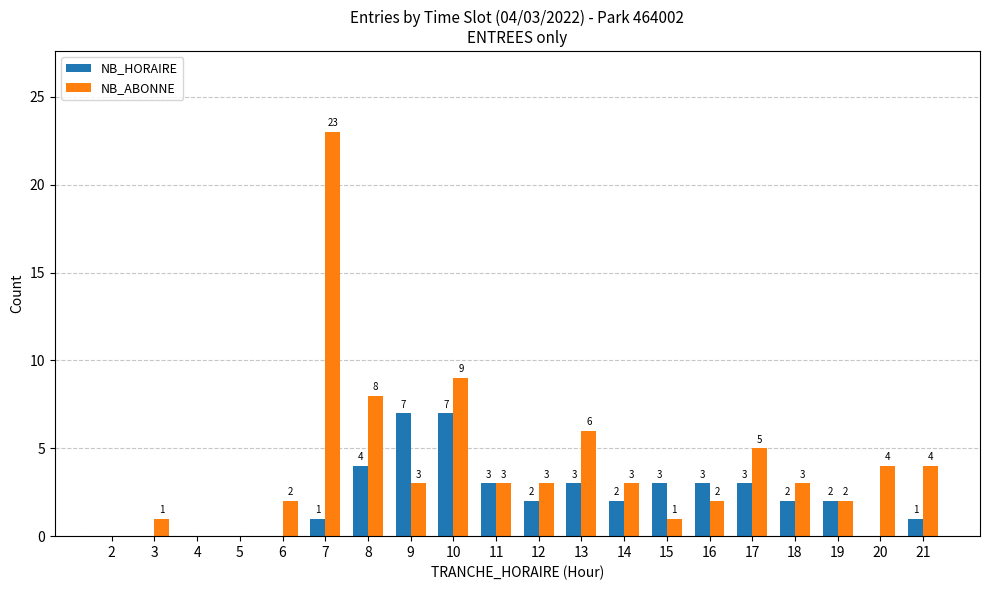

Which series changed the most between 9 and 15?

NB_HORAIRE